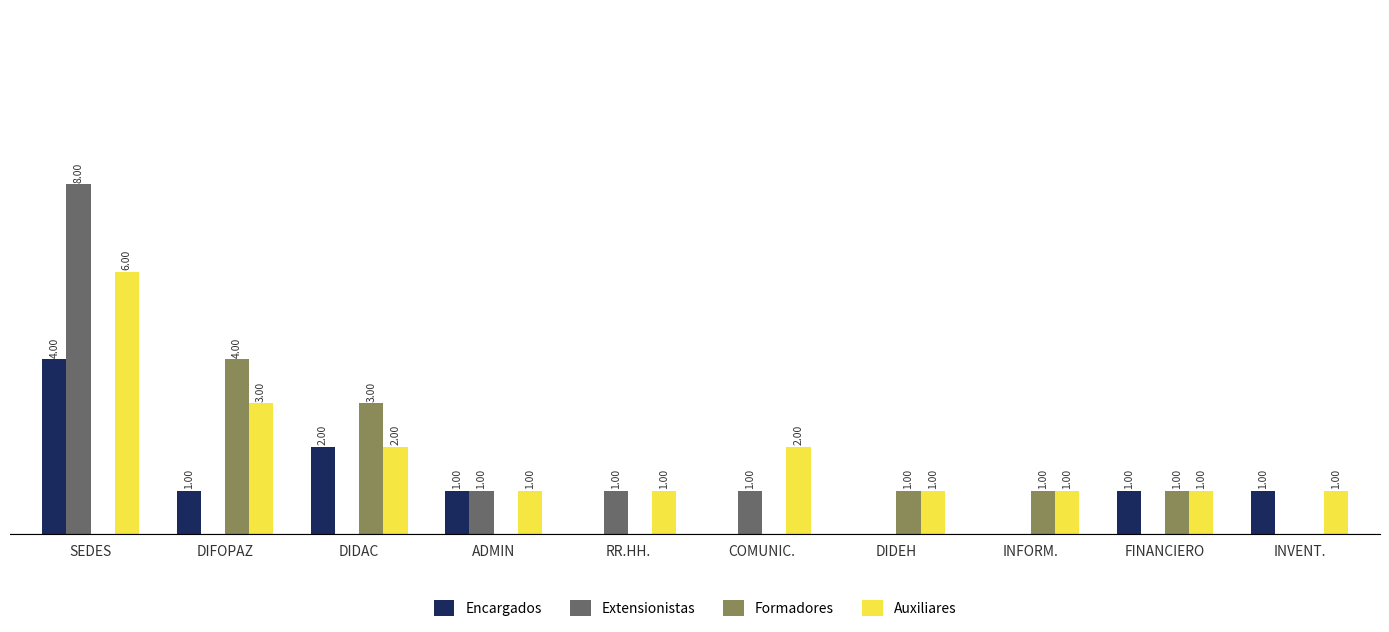

Which series has the largest total across all categories?

Auxiliares